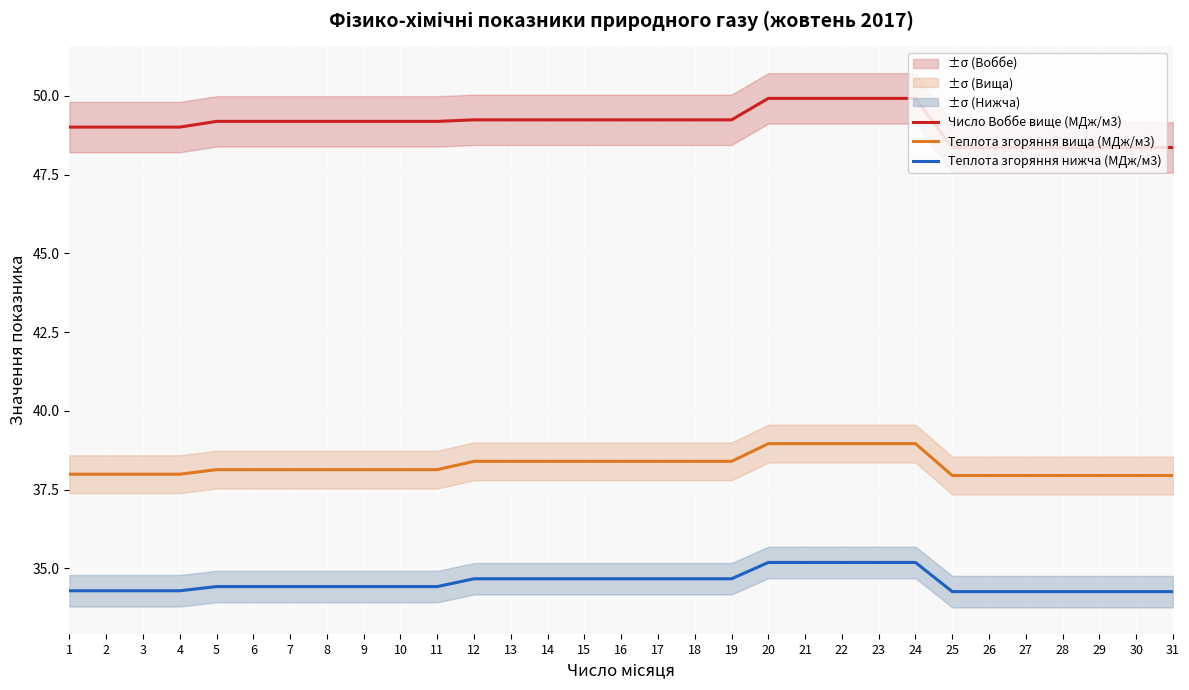

How many lines are shown in the chart?

3